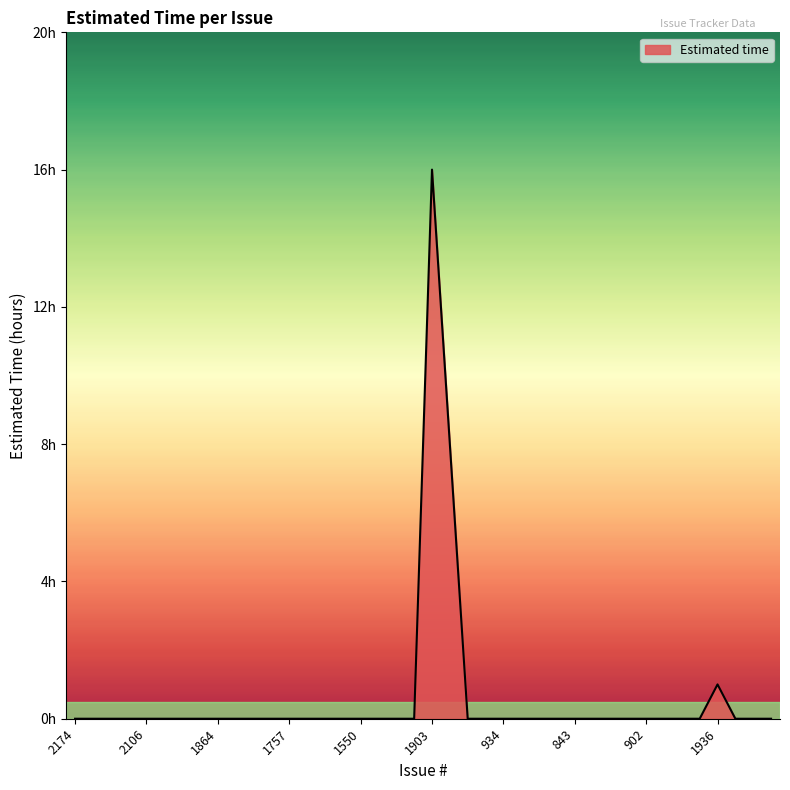

Which label corresponds to the smallest value in the chart?

2174